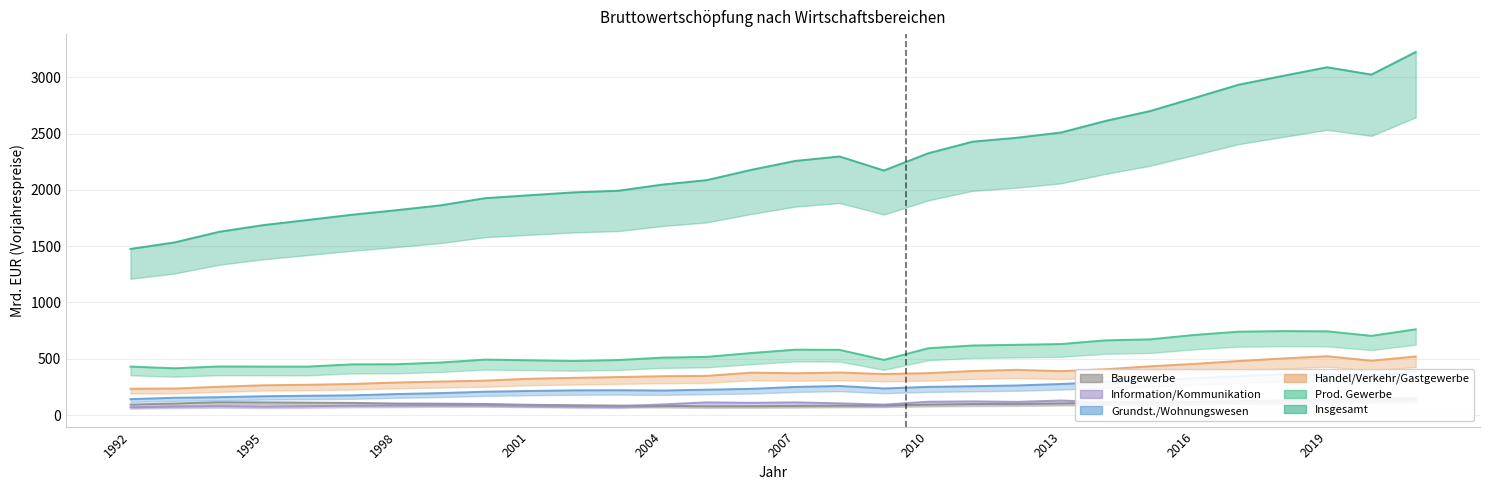

What is the sum of the Information/Kommunikation values at 2003 and 2010?

195.3